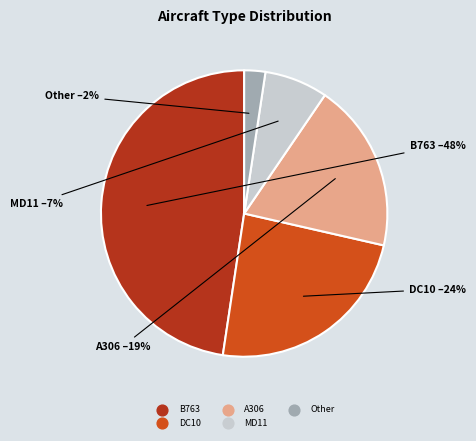

Do B763 and A306 together represent more than half of the pie?

Yes